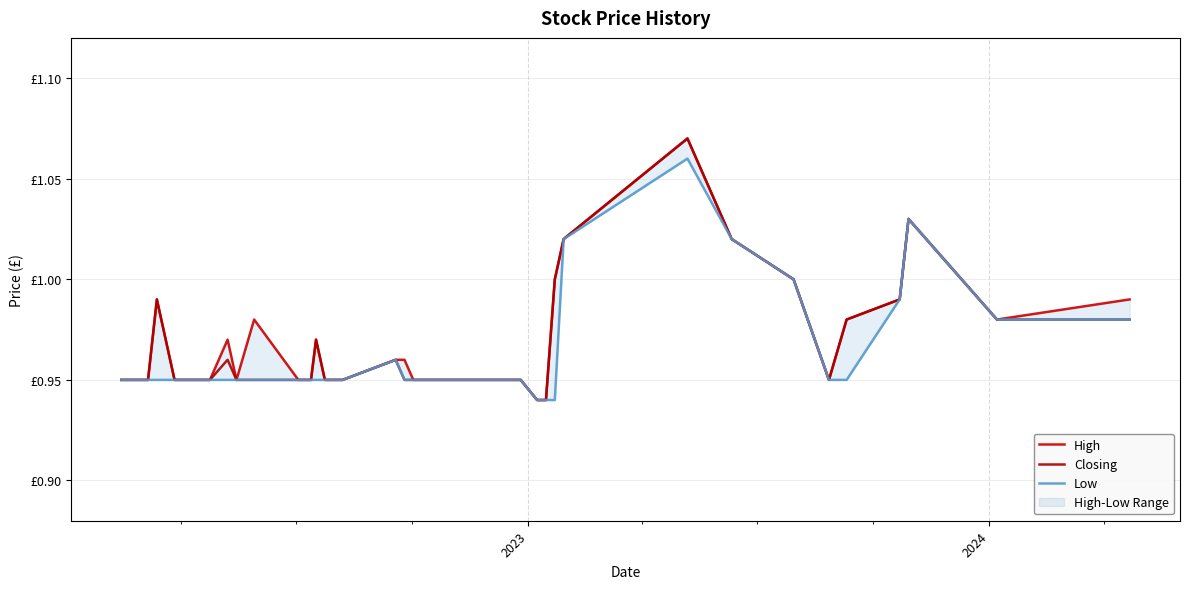

List the series in order of their overall mean, lowest first.

Low, Closing, High